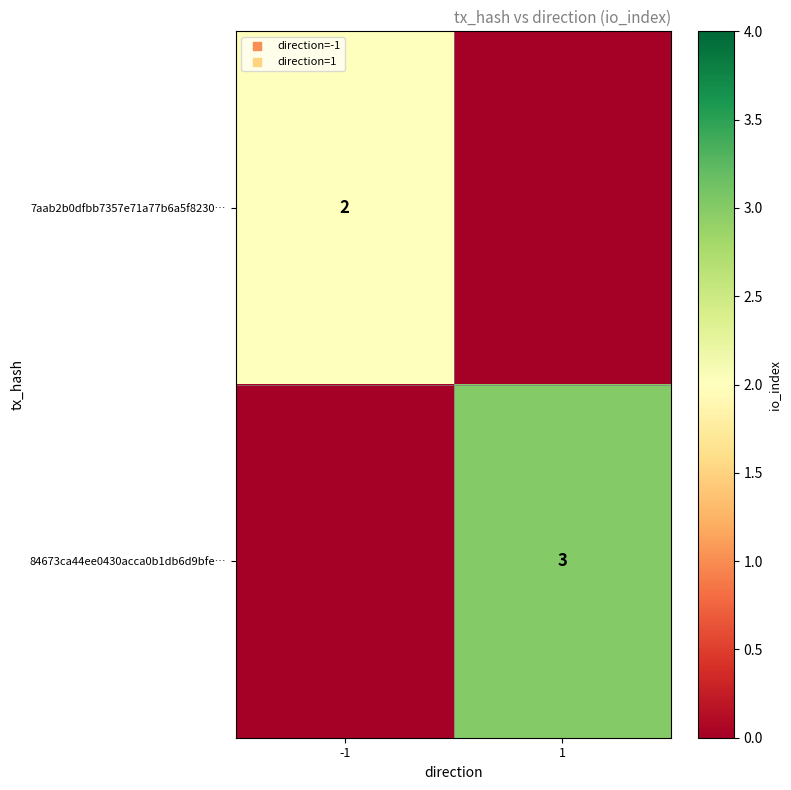

The 7aab2b0dfbb7357e71a77b6a5f8230… series shows 2 at -1. True or false?

True